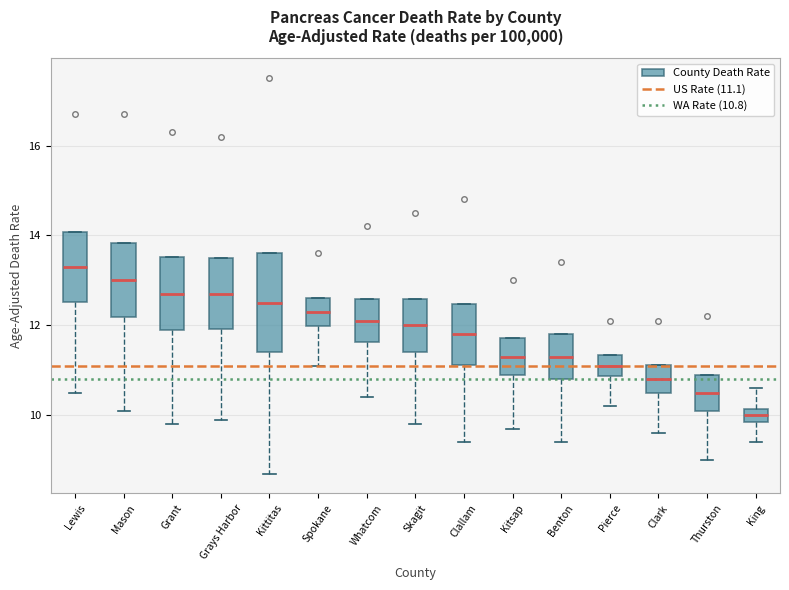

Which box has the highest median line?

Lewis